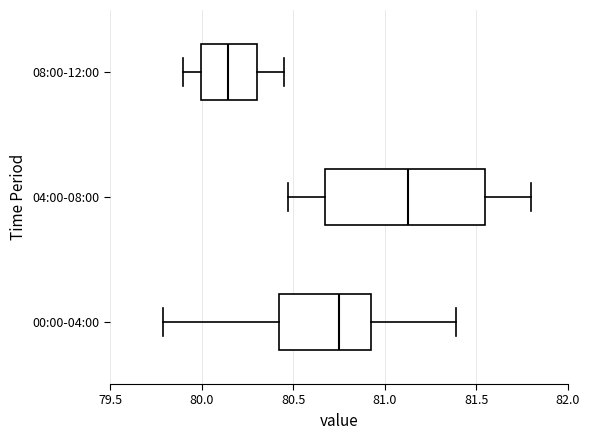

Comparing the boxes themselves (not the whiskers), which one is the widest?

04:00-08:00